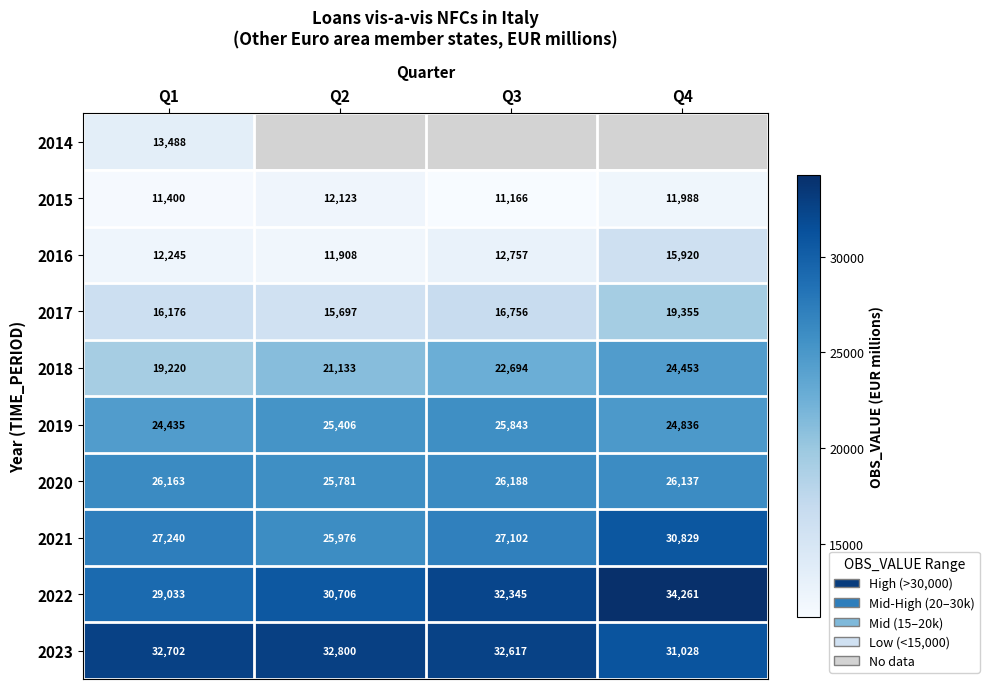

Is the value of 2022 at Q1 greater than the value of 2017 at Q4?

Yes